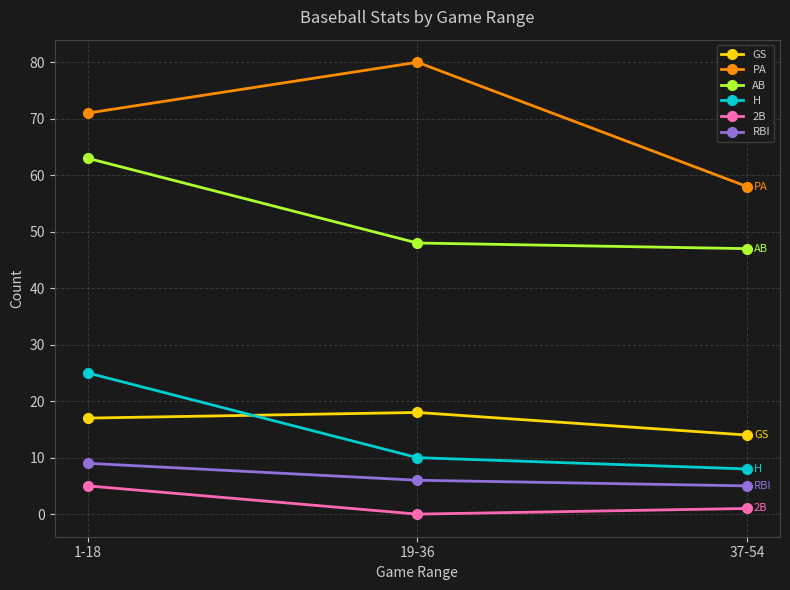

Where is RBI nearest to the value 7?

19-36